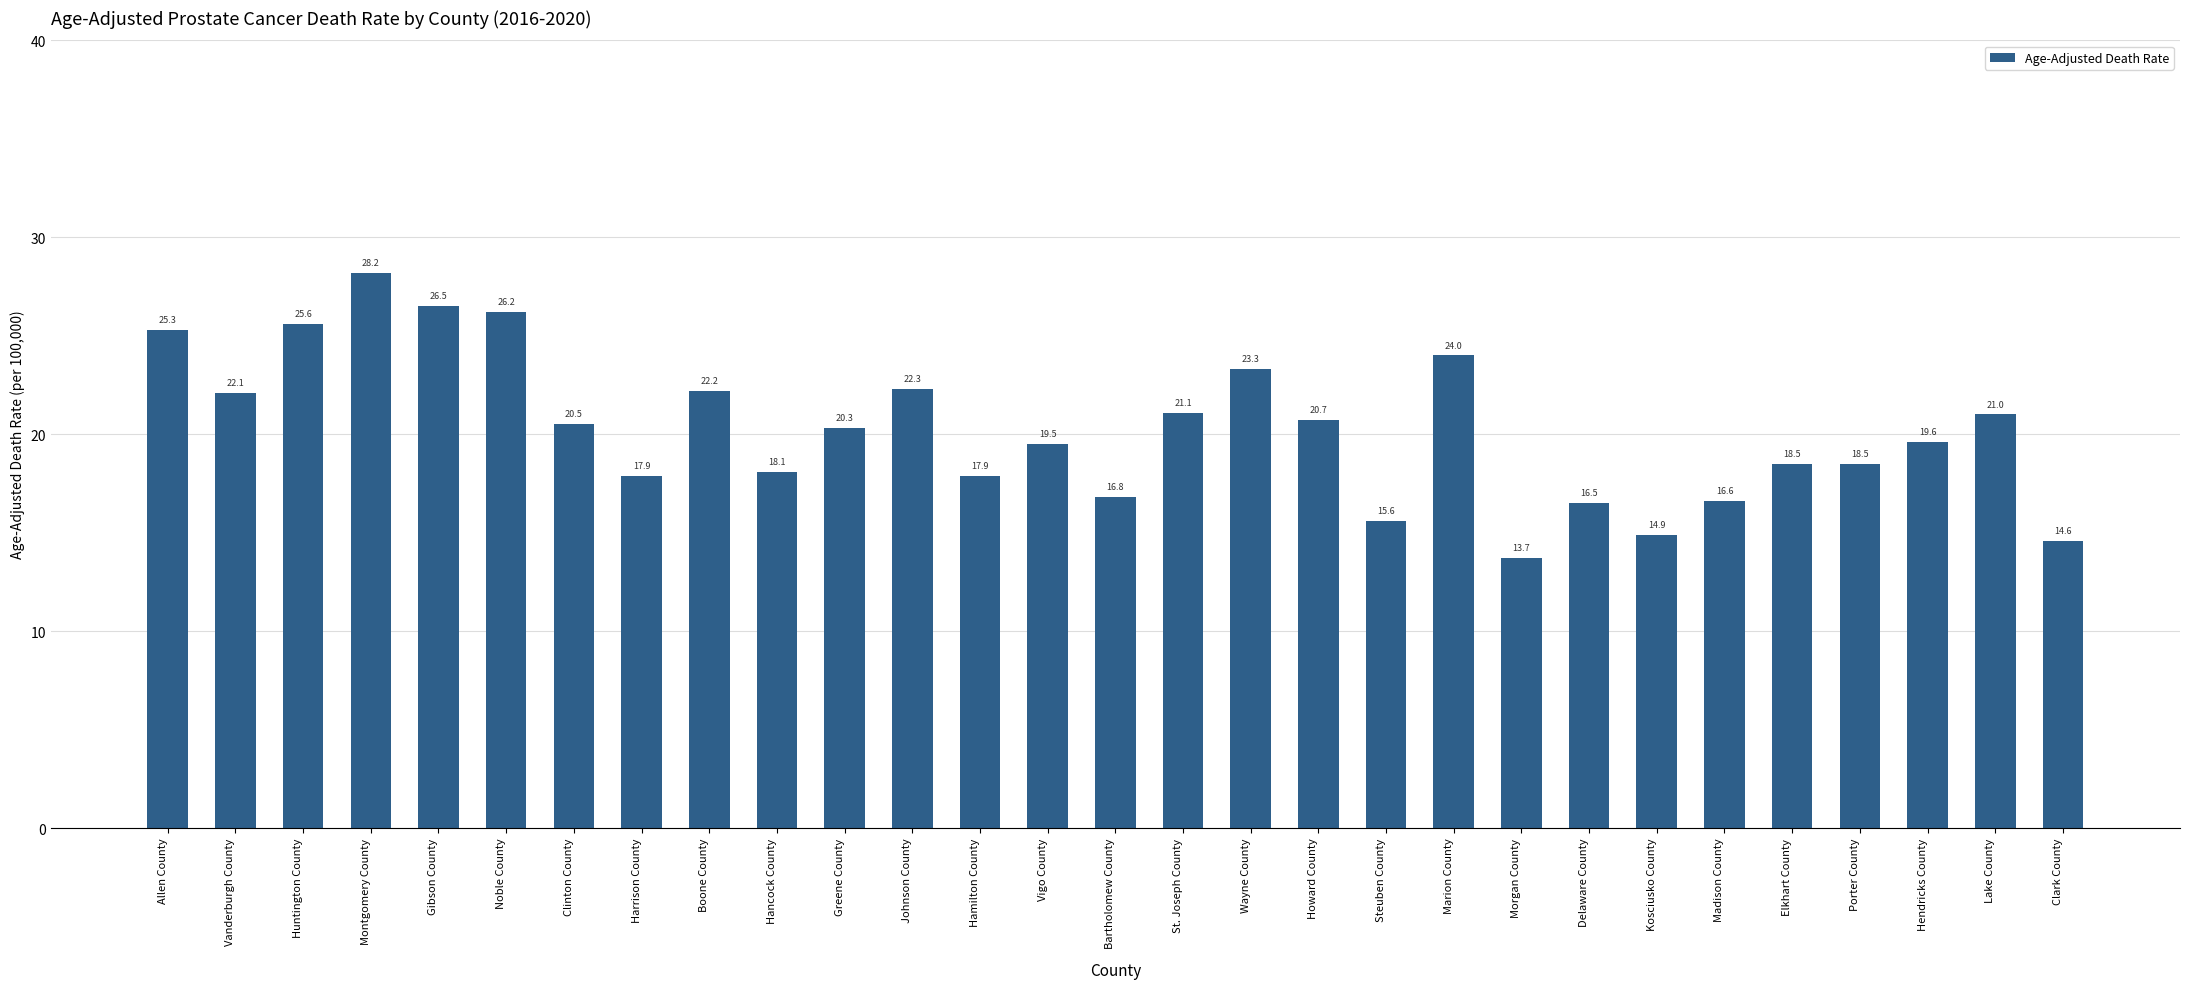

Is it true that the value at Greene County is 20.3?

True